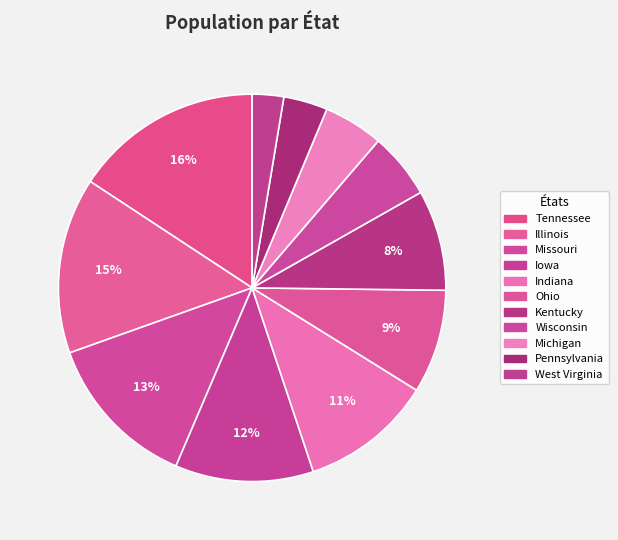

How many segments does this pie chart have?

11